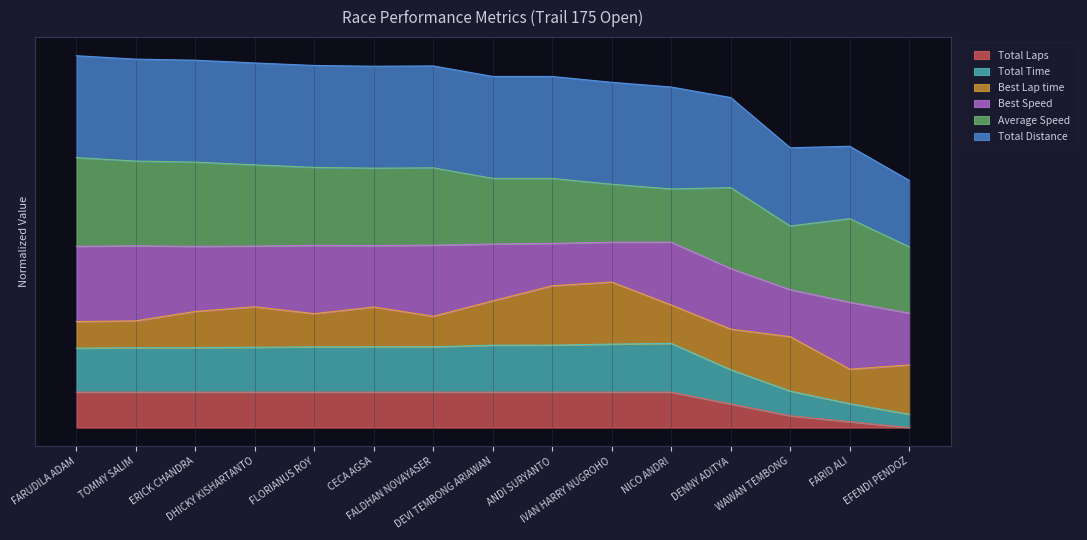

At how many categories does at least one series exceed 207?

4